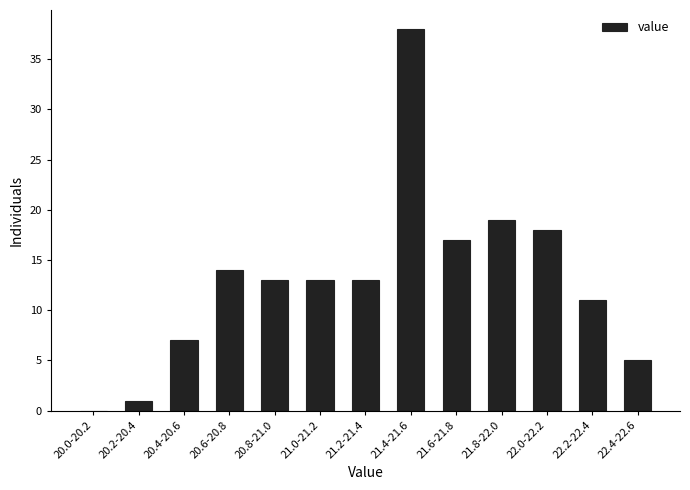

Reading left to right, what are all the values shown in this chart?

20.0-20.2=0	20.2-20.4=1	20.4-20.6=7	20.6-20.8=14	20.8-21.0=13	21.0-21.2=13	21.2-21.4=13	21.4-21.6=38	21.6-21.8=17	21.8-22.0=19	22.0-22.2=18	22.2-22.4=11	22.4-22.6=5